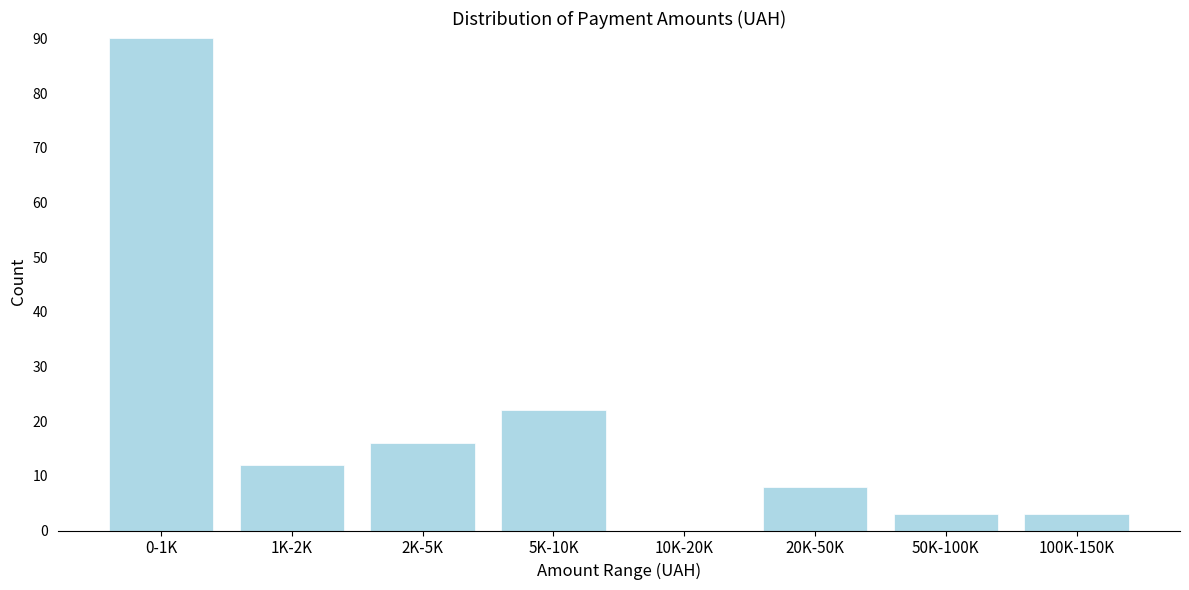

Reading left to right, what are all the values shown in this chart?

0-1K=90	1K-2K=12	2K-5K=16	5K-10K=22	10K-20K=0	20K-50K=8	50K-100K=3	100K-150K=3